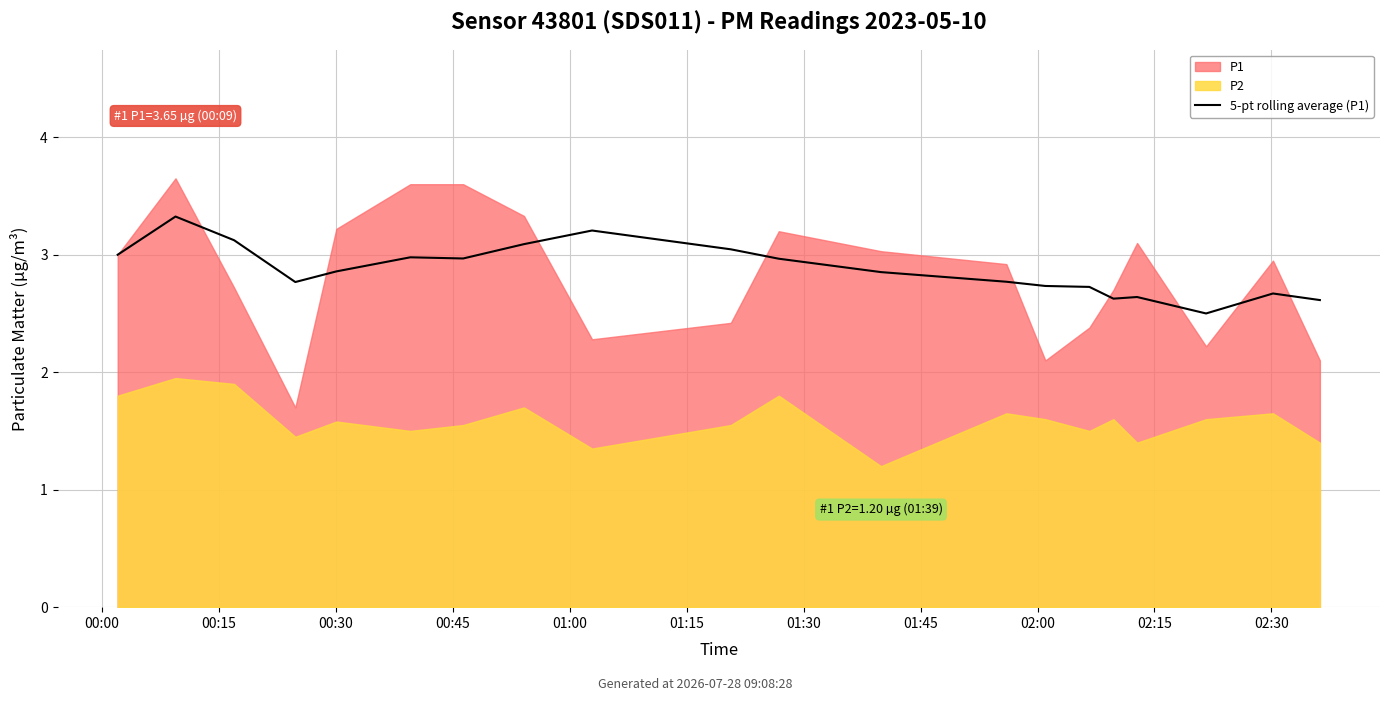

What value does the data have at 02:15?

3.0